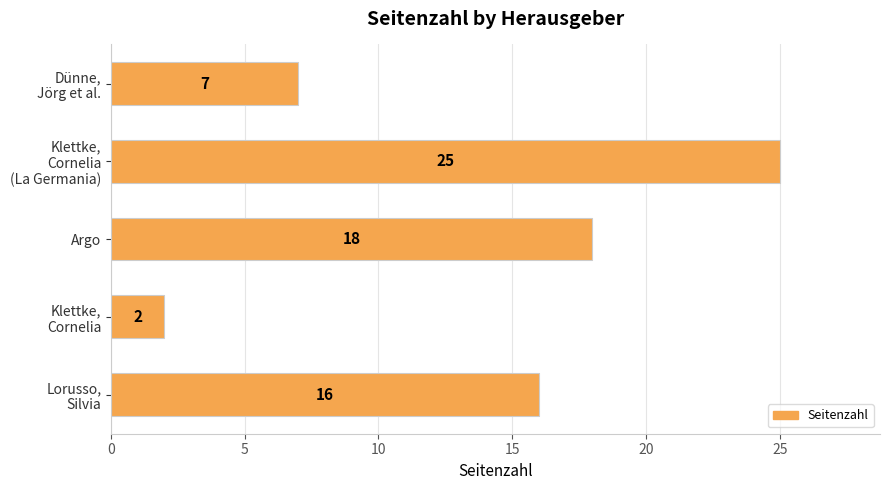

At which category does the chart reach its minimum across all series?

Klettke,
Cornelia